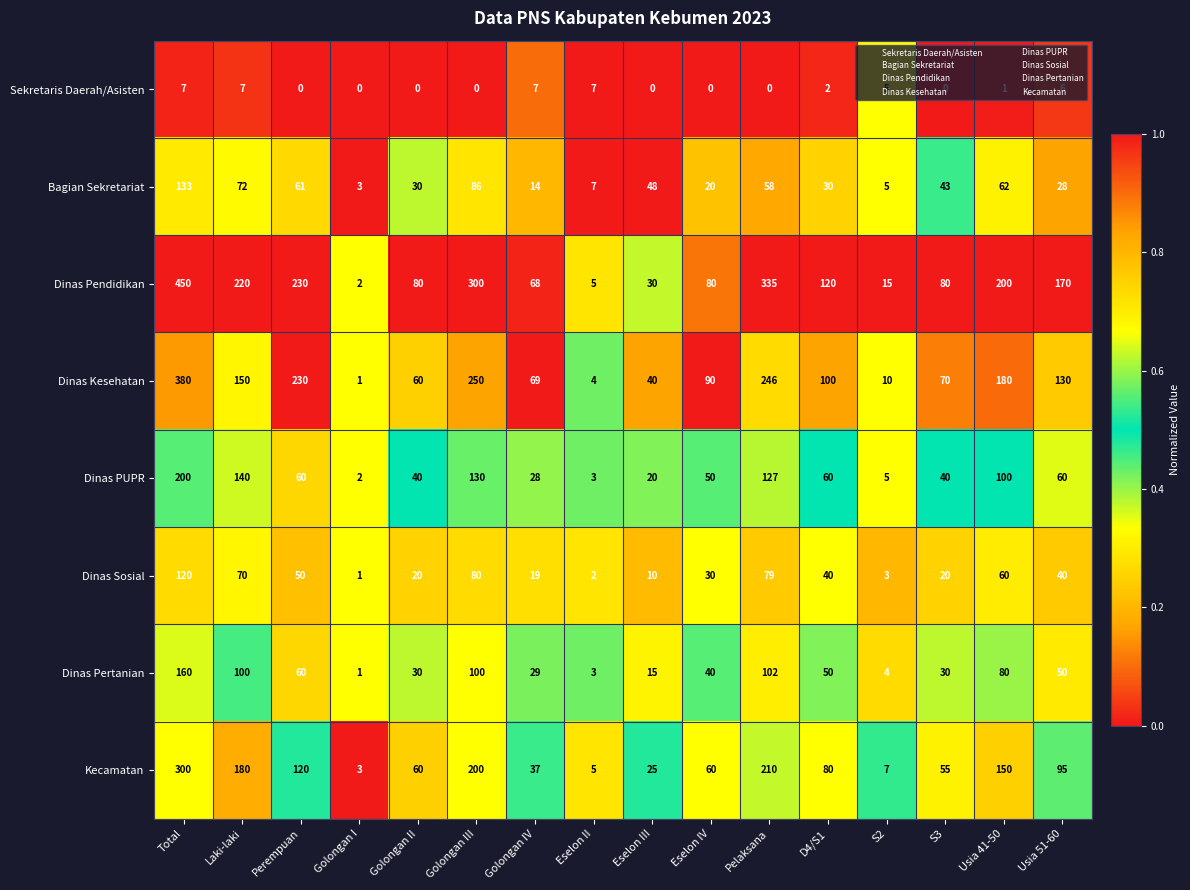

At which category is the sum across all series the highest?

Total